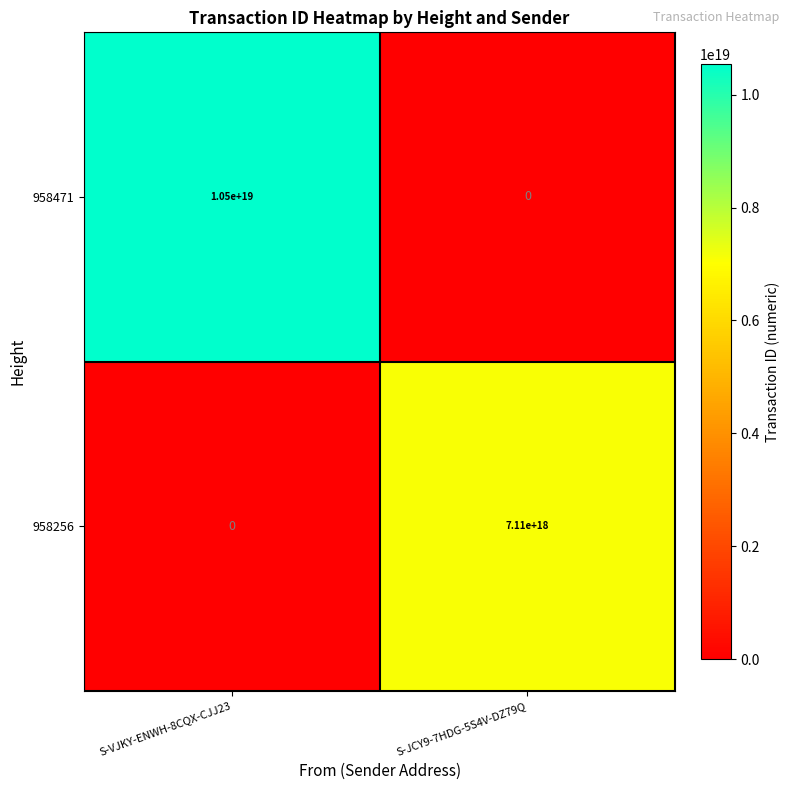

True or false: 958471 has a value of 0 at S-JCY9-7HDG-5S4V-DZ79Q.

True